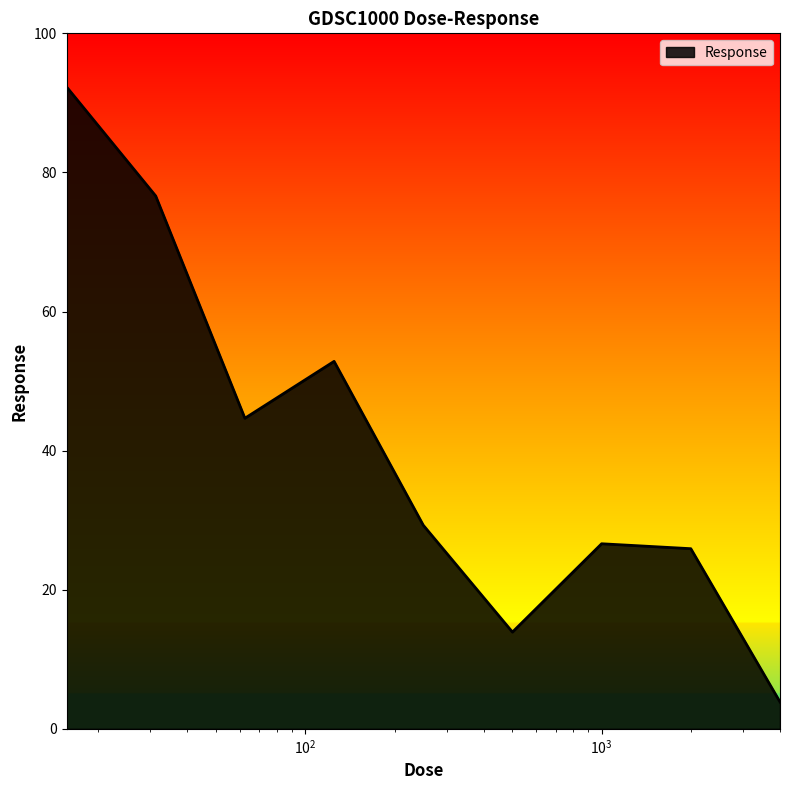

How many lines are shown in the chart?

1